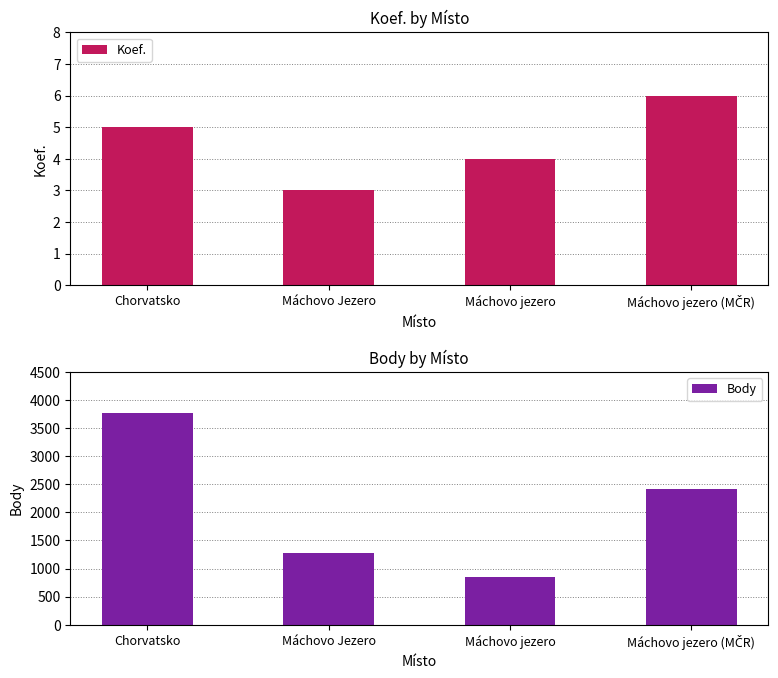

The value of Body at Chorvatsko is 3771. True or false?

True